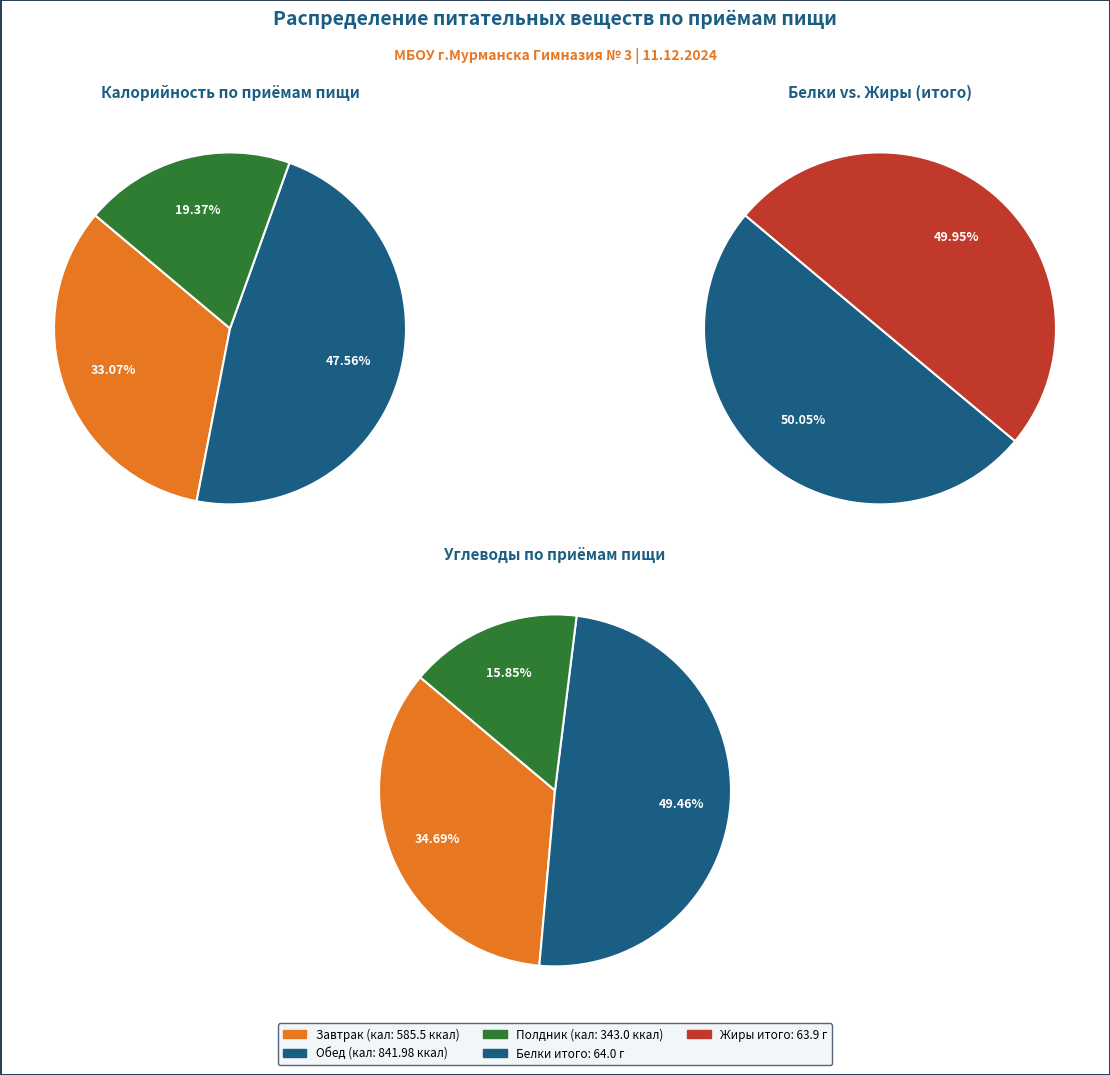

To the nearest percent, what is the difference between the Полдник and Обед slice percentages?

34%